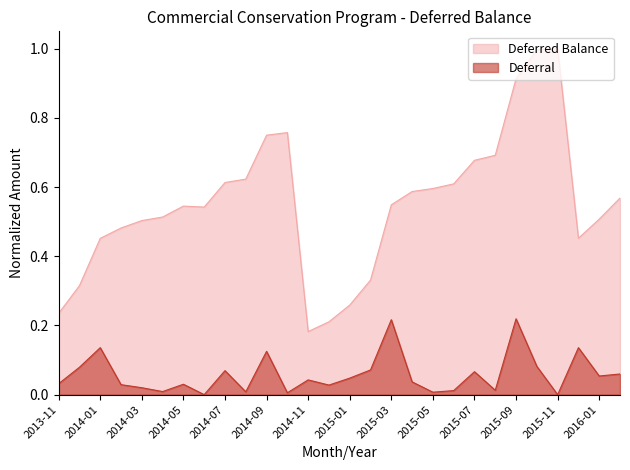

Between 2014-10 and 2015-07, which series saw the biggest shift?

Deferred Balance